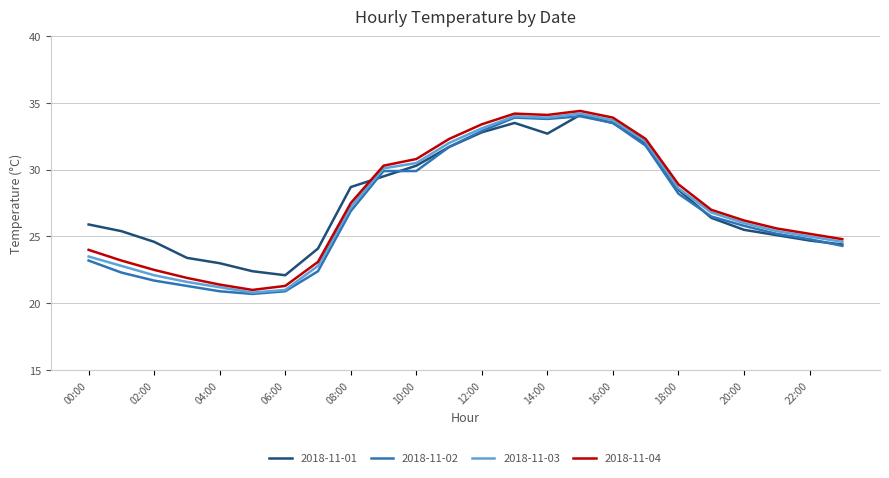

What is the sum of all 2018-11-01 values?

664.3